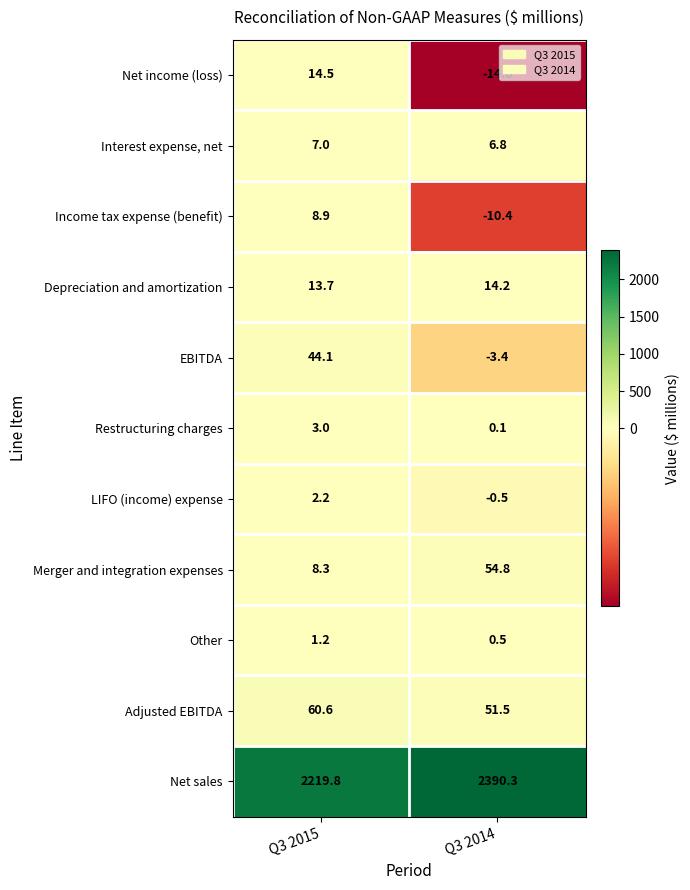

At which label does Interest expense, net reach its peak?

Q3 2015